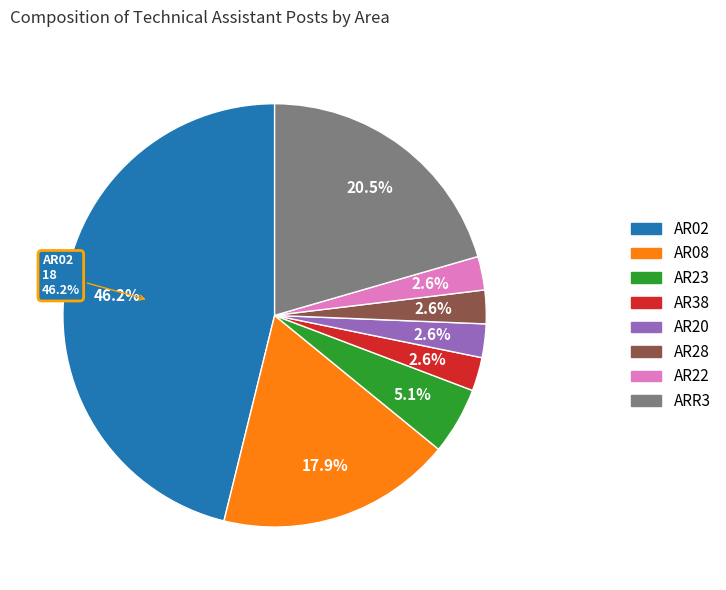

How many segments does this pie chart have?

8